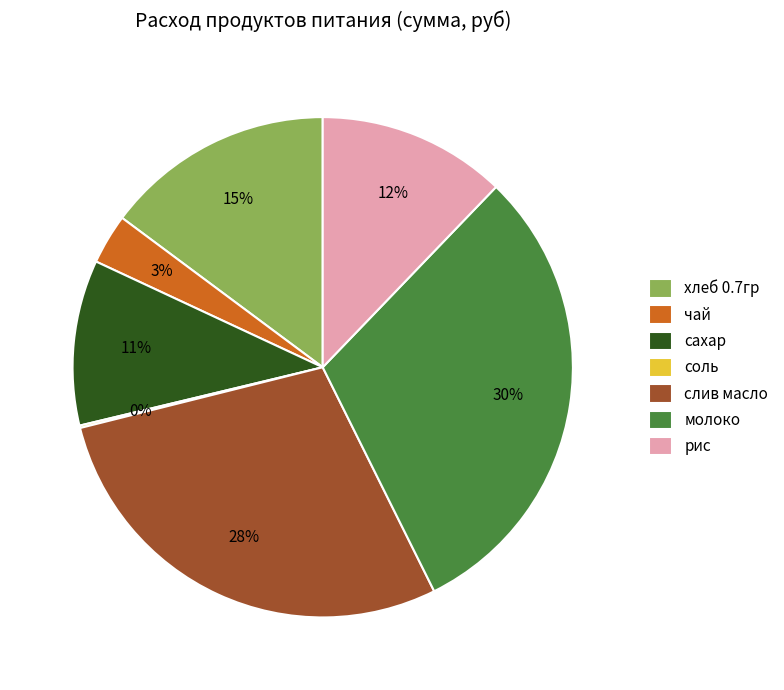

To the nearest percent, what is the difference between the largest and smallest slice percentages?

30%